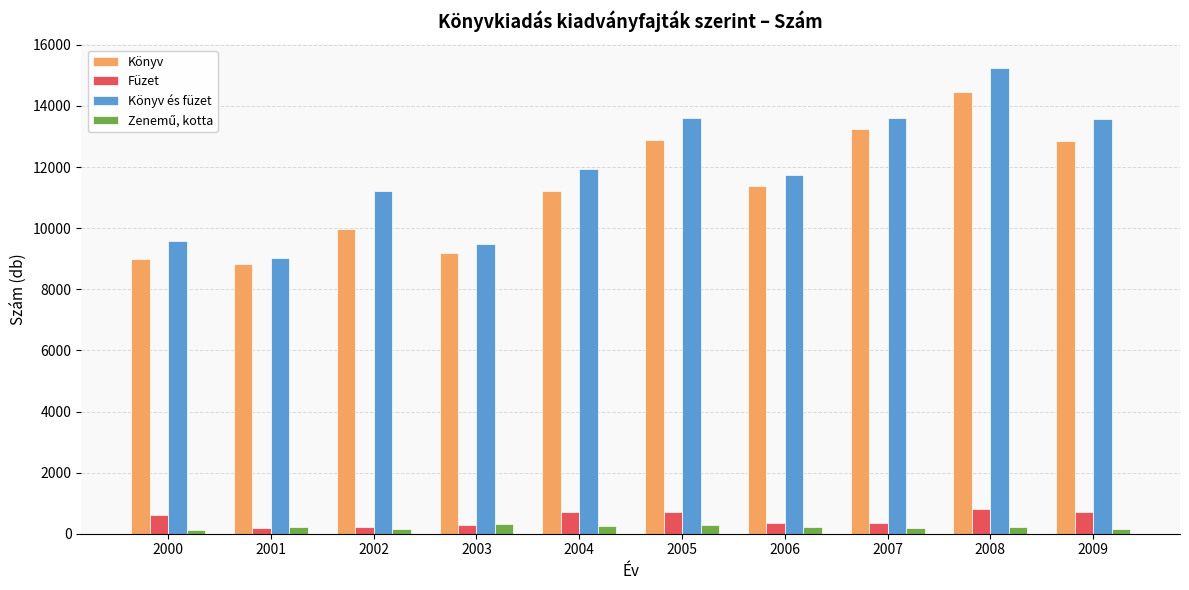

At which category is the sum across all series the highest?

2008